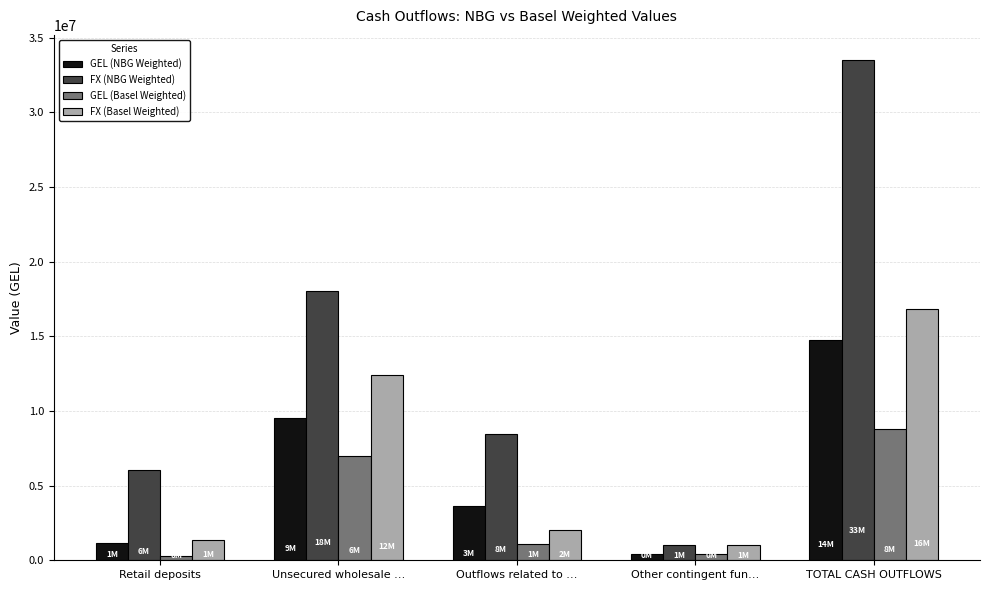

What is the difference between the maximum and minimum values in the FX (Basel Weighted) series?

15819107.0